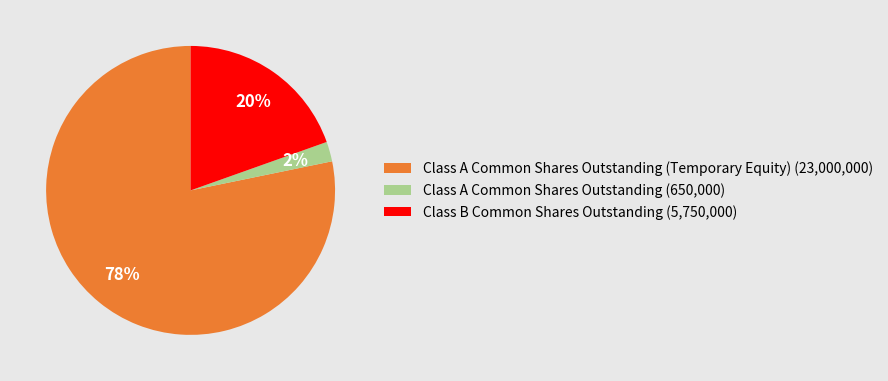

How many slices are in this pie chart?

3